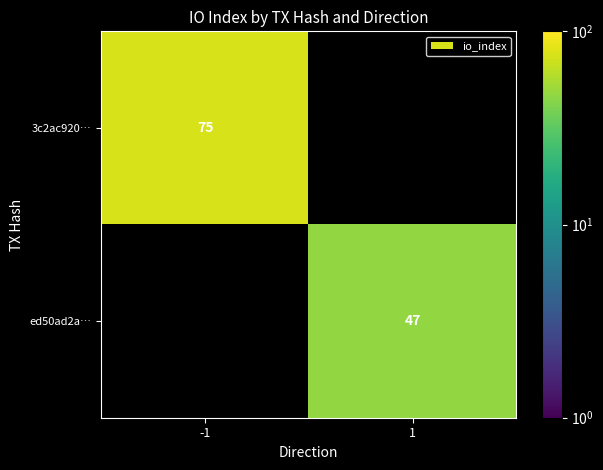

What is the greatest value displayed?

75